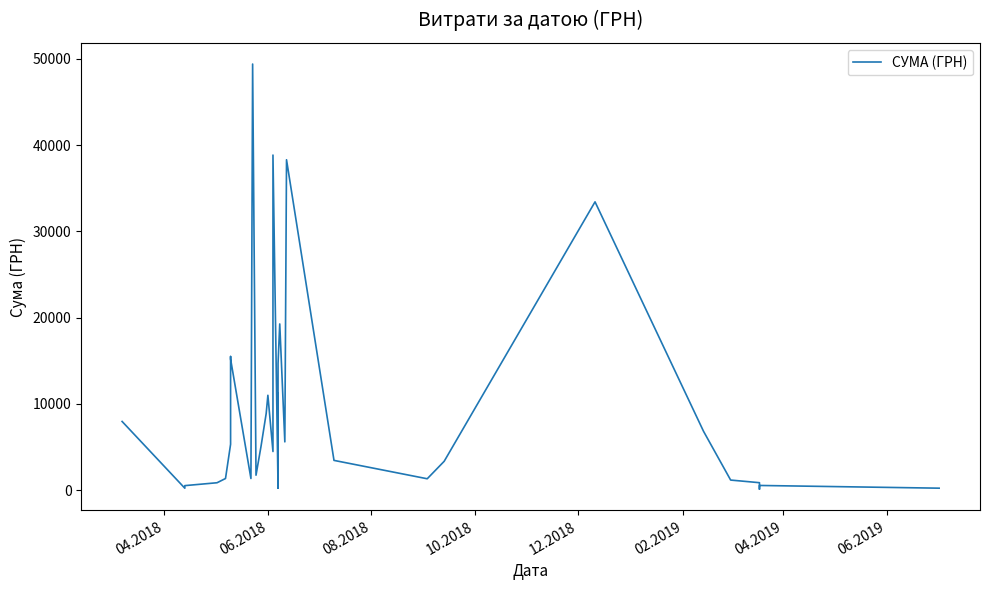

What is the difference between the maximum and minimum values?

49288.3